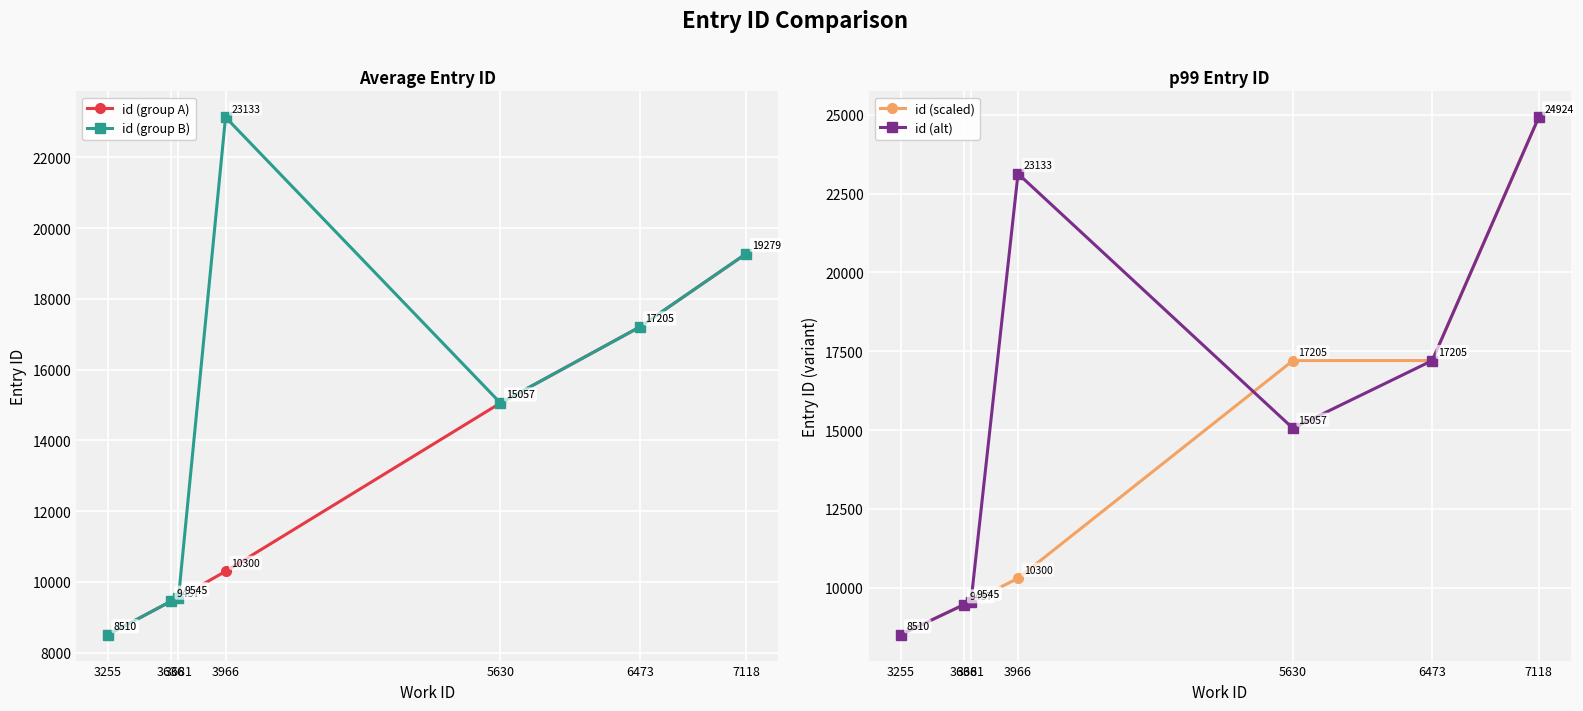

Rank the series at 5630 from lowest to highest value.

id (group A), id (group B), id (alt), id (scaled)